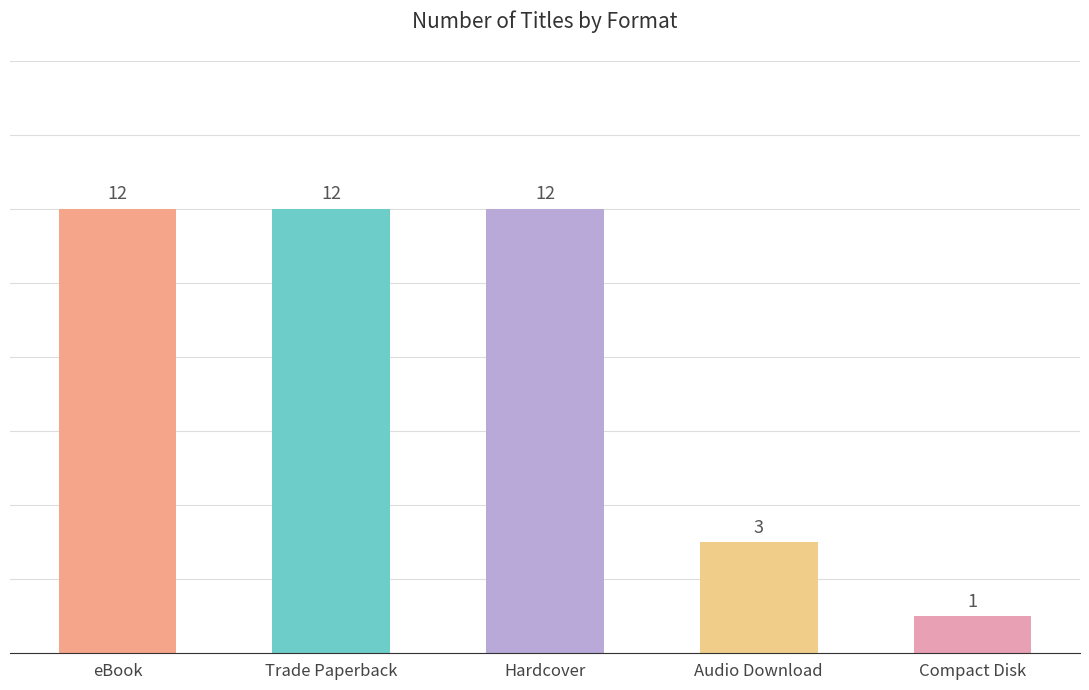

What is the change in value from Trade Paperback to Compact Disk?

-11